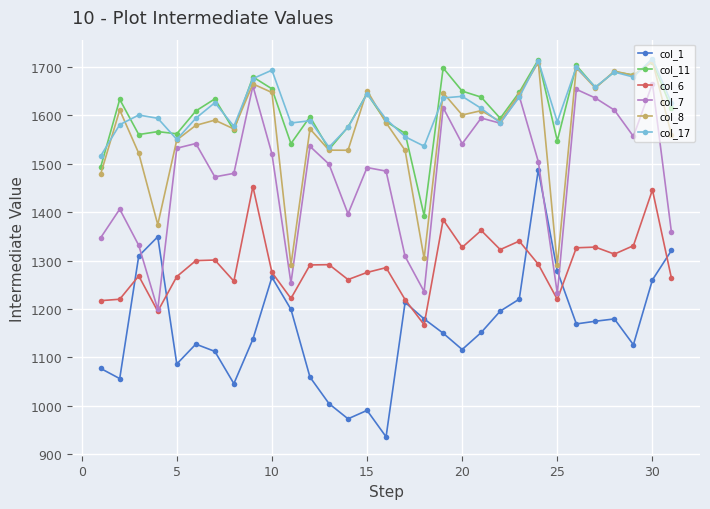

What is the maximum value for col_11?

1715.1